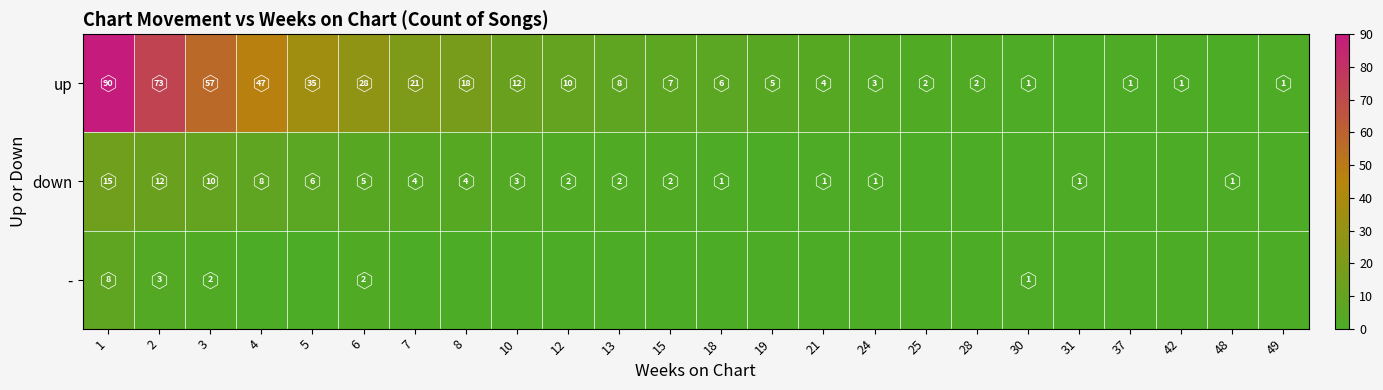

What is the difference between the highest and lowest values at 42?

1